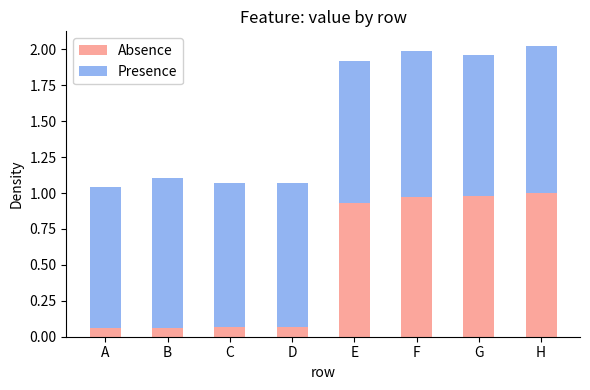

The Absence series shows 1.0 at G. True or false?

True